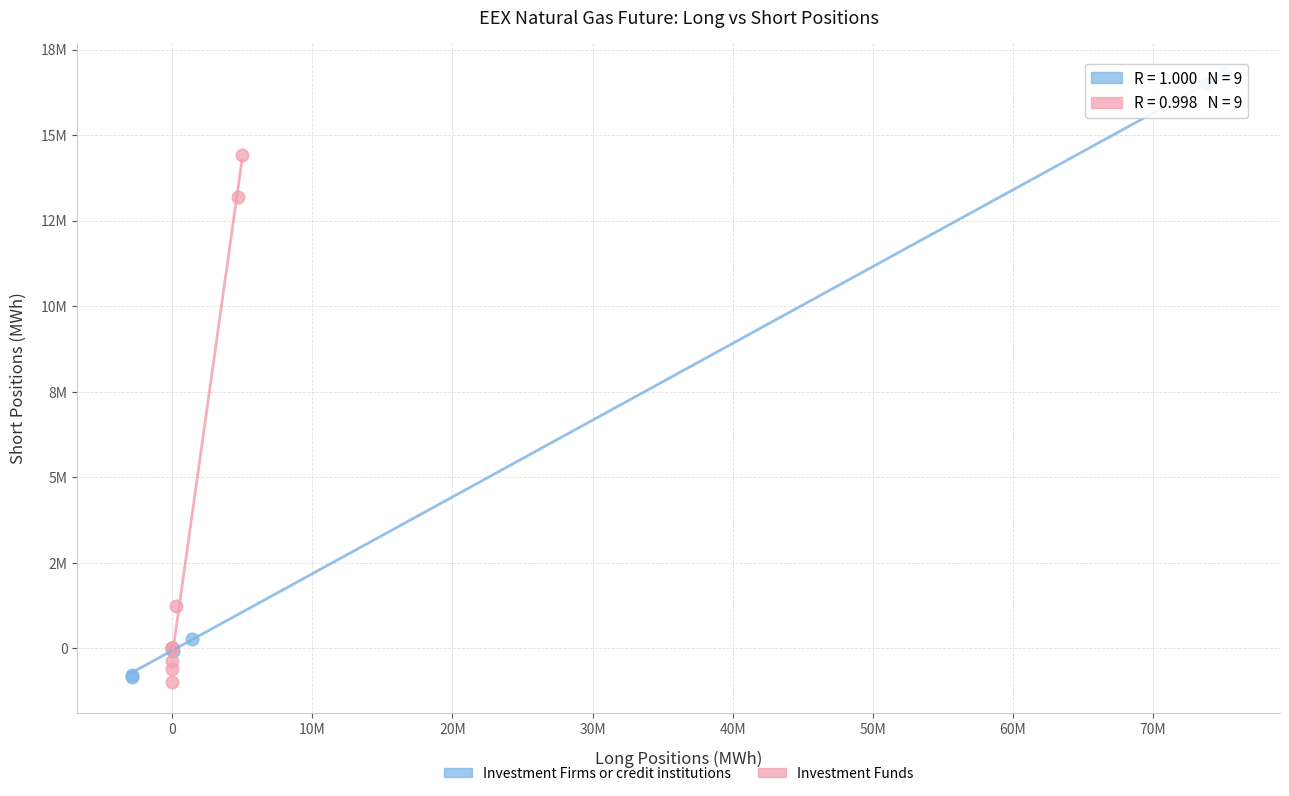

What are all the series names shown in the legend?

Investment Firms or credit institutions, Investment Funds